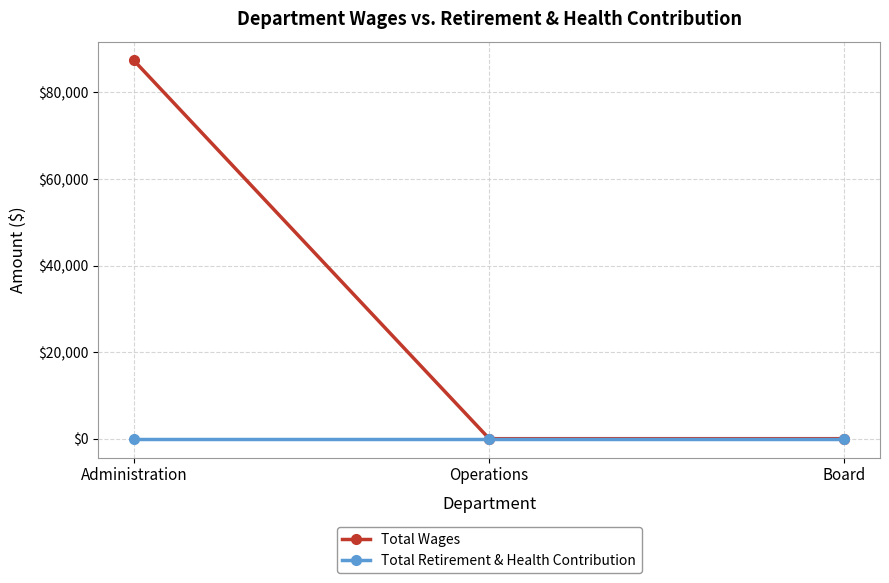

What is the label of the 2nd point from the left?

Operations